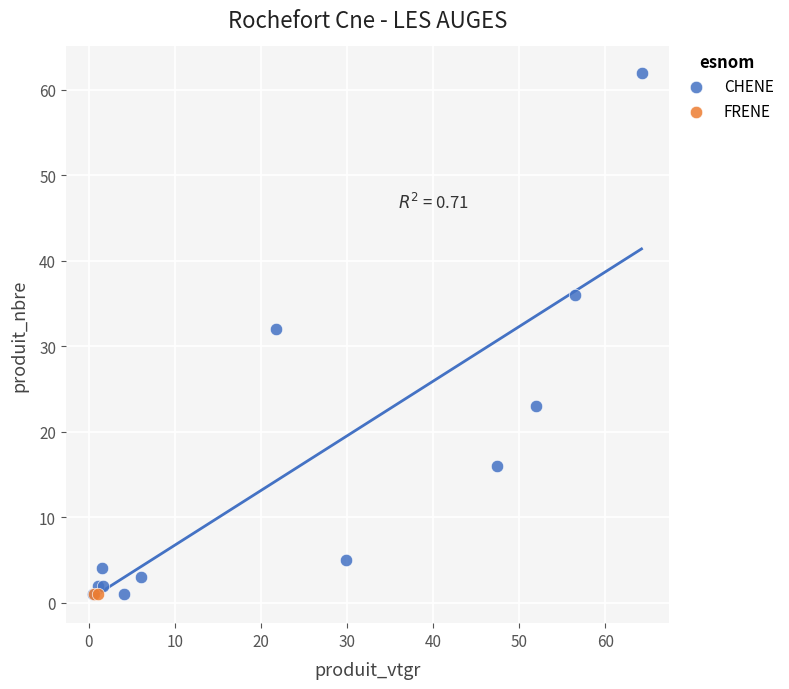

What are all the series names shown in the legend?

CHENE, FRENE